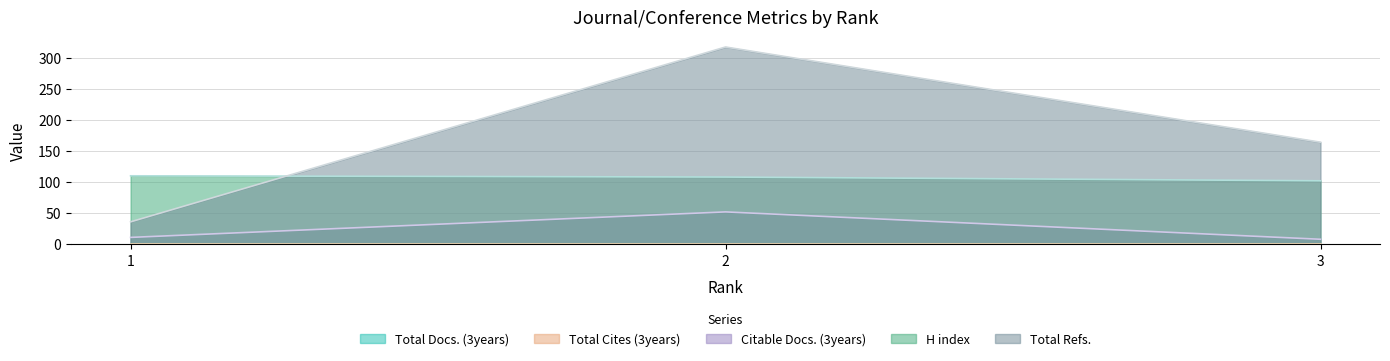

What is the sum of the H index values at 2 and 1?

218